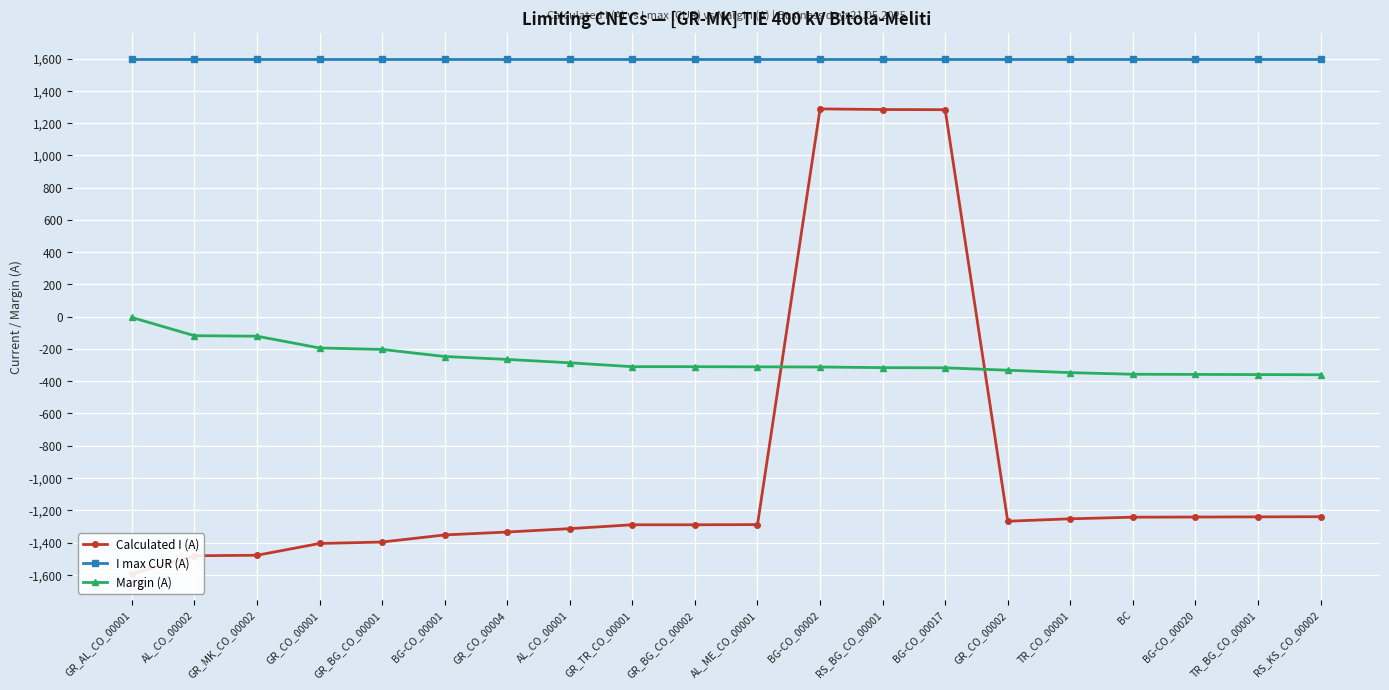

Between AL_CO_00002 and BG-CO_00017, which is larger?

BG-CO_00017